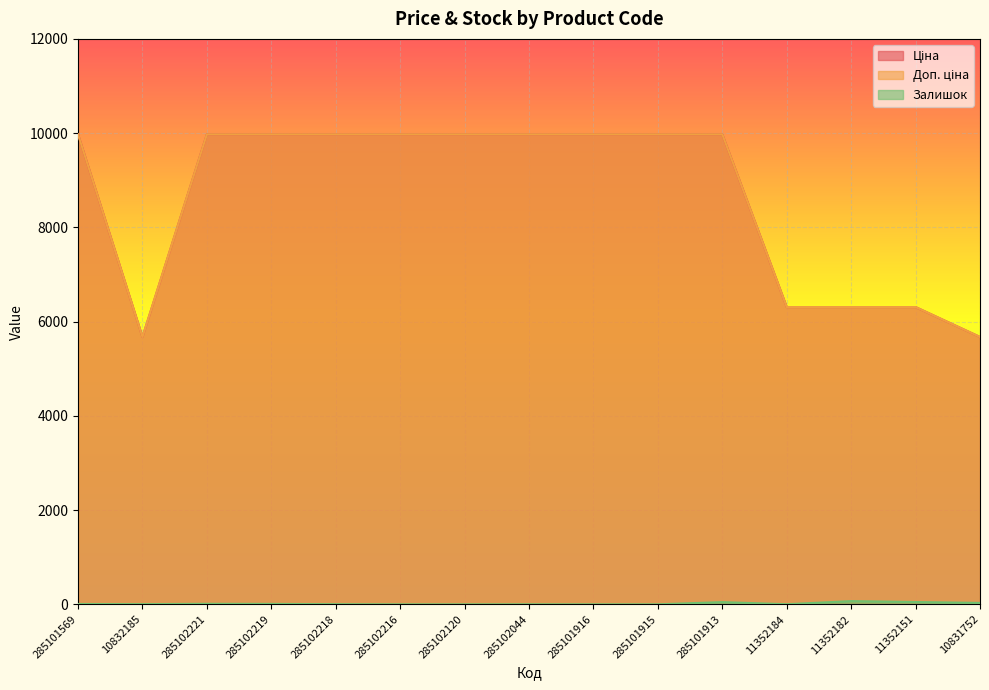

The Ціна series shows 16861.4 at 285102120. True or false?

False